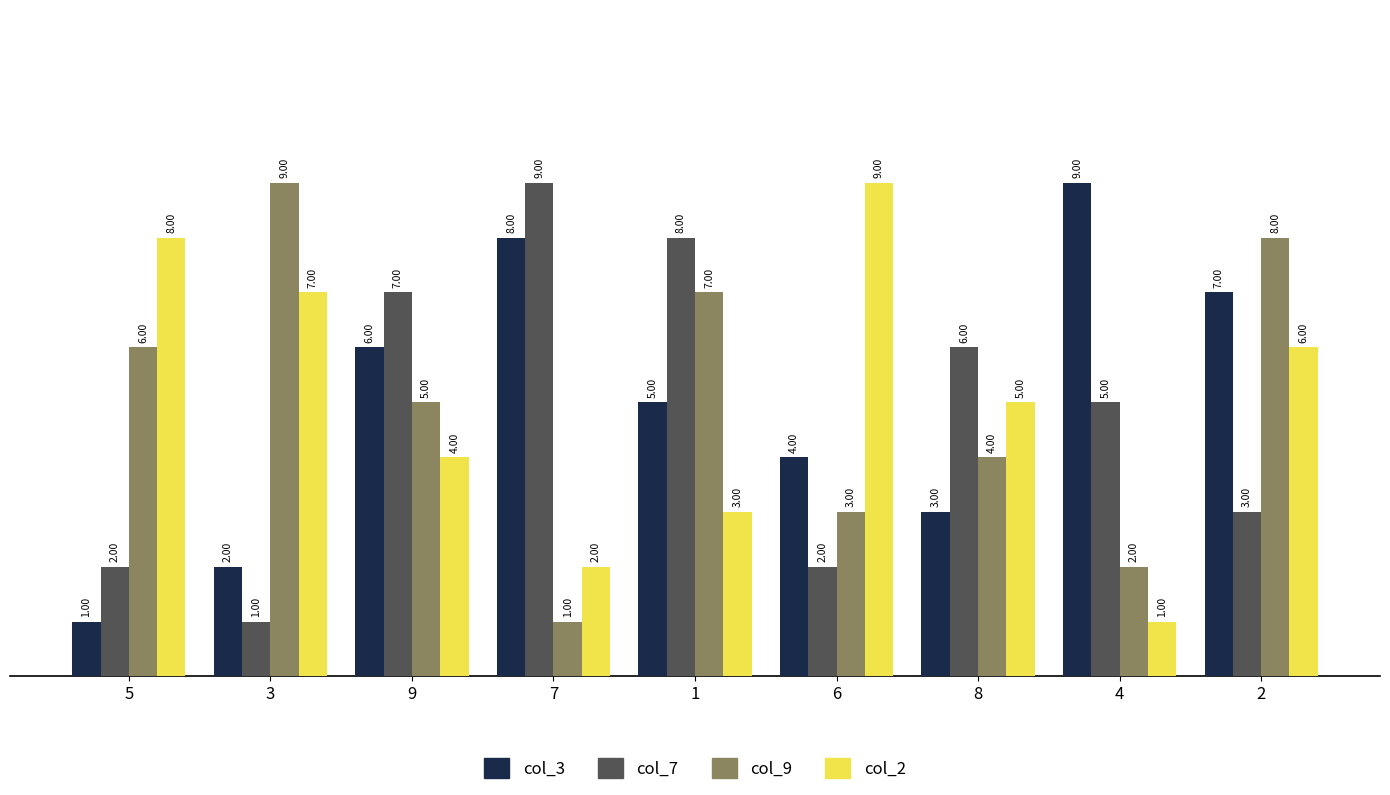

Reading left to right, list all the values displayed in this chart.

col_3: 5=1	3=2	9=6	7=8	1=5	6=4	8=3	4=9	2=7
col_7: 5=2	3=1	9=7	7=9	1=8	6=2	8=6	4=5	2=3
col_9: 5=6	3=9	9=5	7=1	1=7	6=3	8=4	4=2	2=8
col_2: 5=8	3=7	9=4	7=2	1=3	6=9	8=5	4=1	2=6